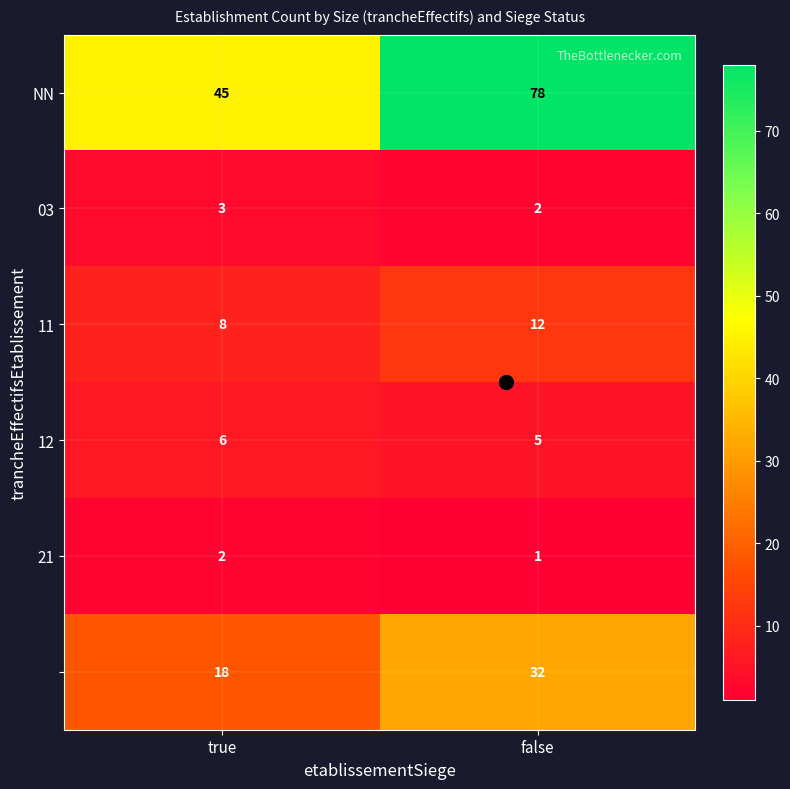

At which category is the sum across all series the highest?

false